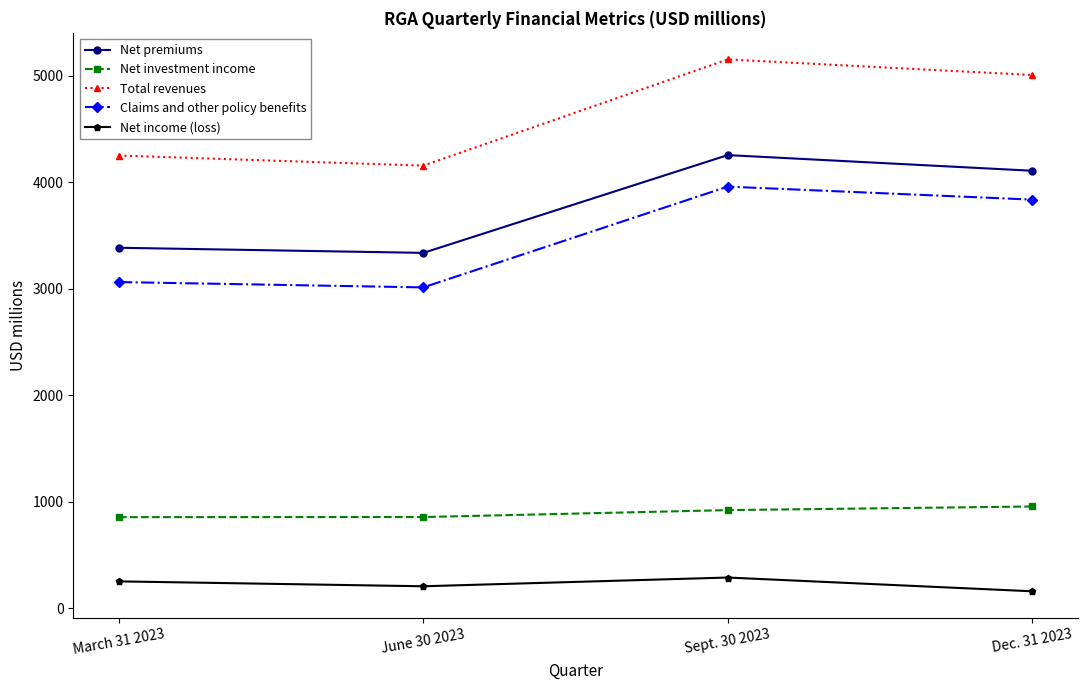

How many values in the Net income (loss) series are below 253?

2